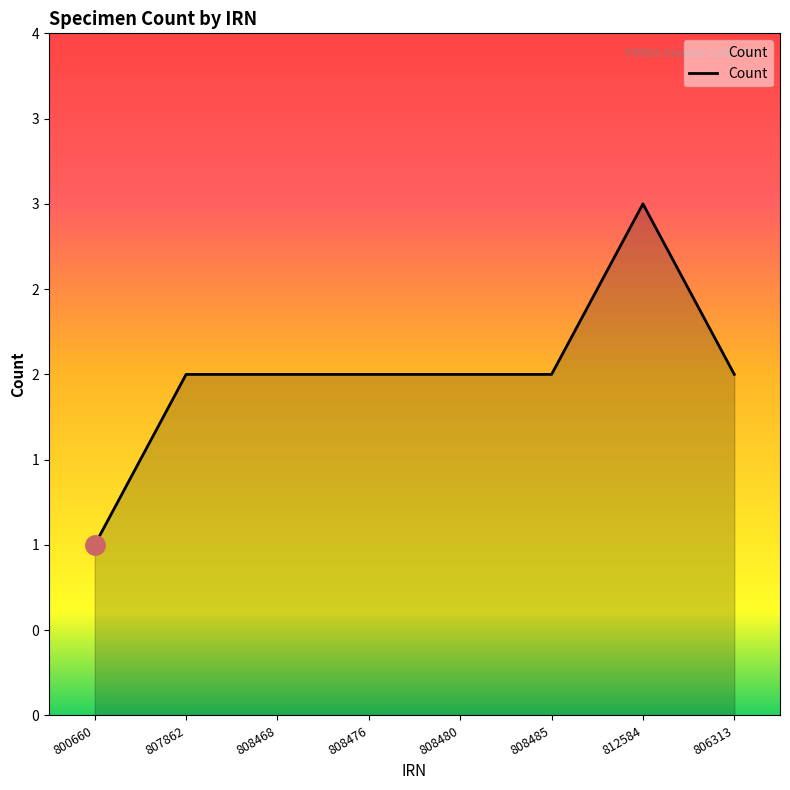

Does the chart have visible grid lines?

No